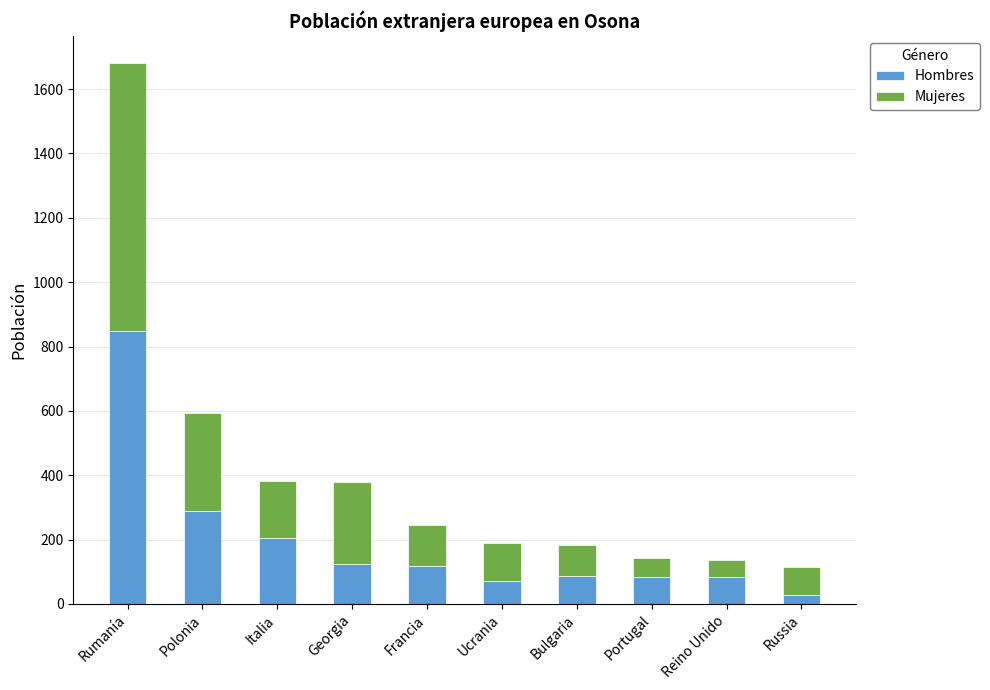

What is the sum of all Hombres values?

1936